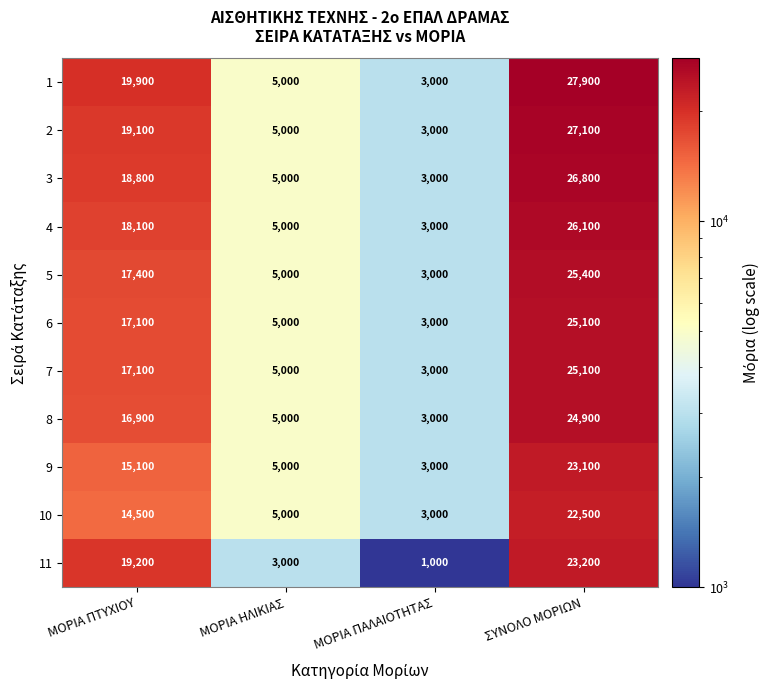

What is the difference between the highest and lowest values at ΜΟΡΙΑ ΠΑΛΑΙΟΤΗΤΑΣ?

2000